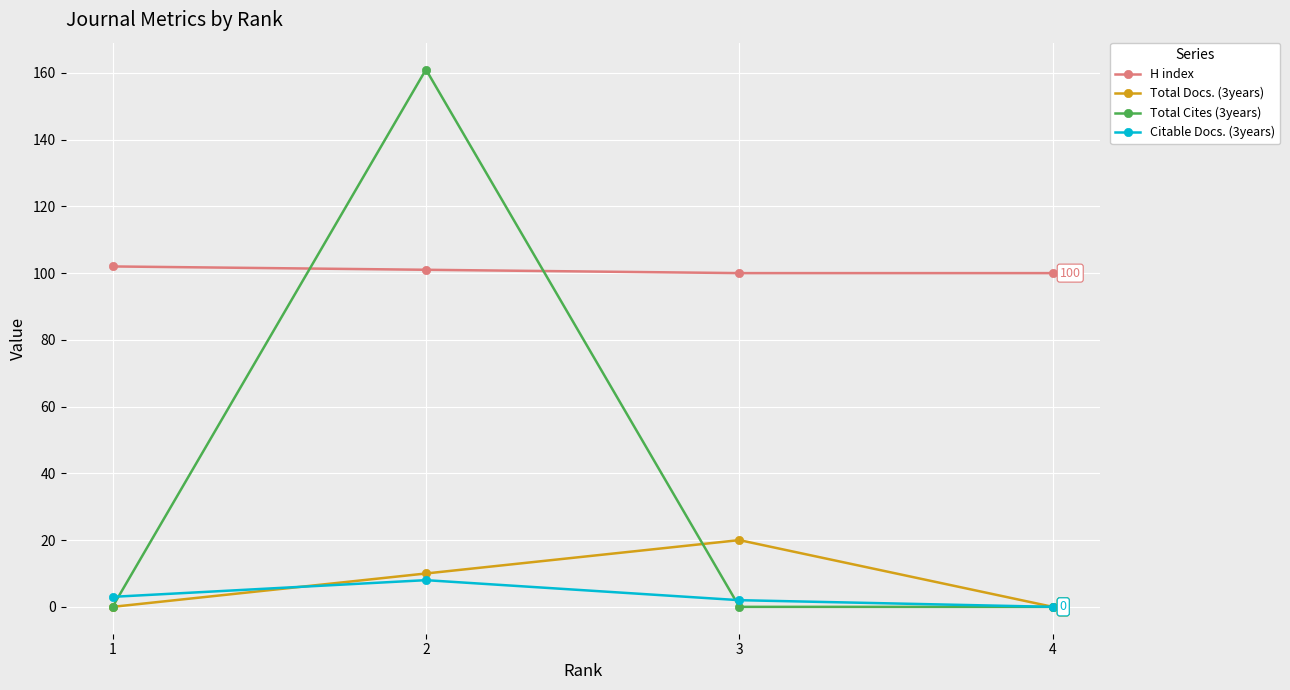

List the series in order of their peak value, highest first.

Total Cites (3years), H index, Total Docs. (3years), Citable Docs. (3years)